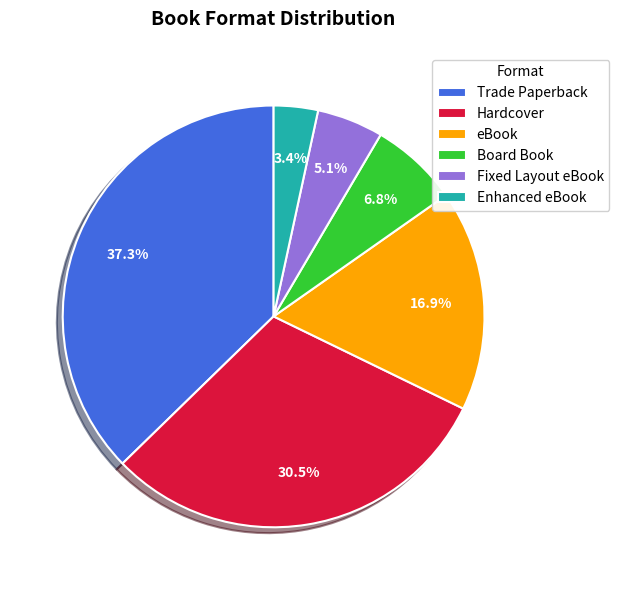

Which category has the smallest portion of the pie?

Enhanced eBook